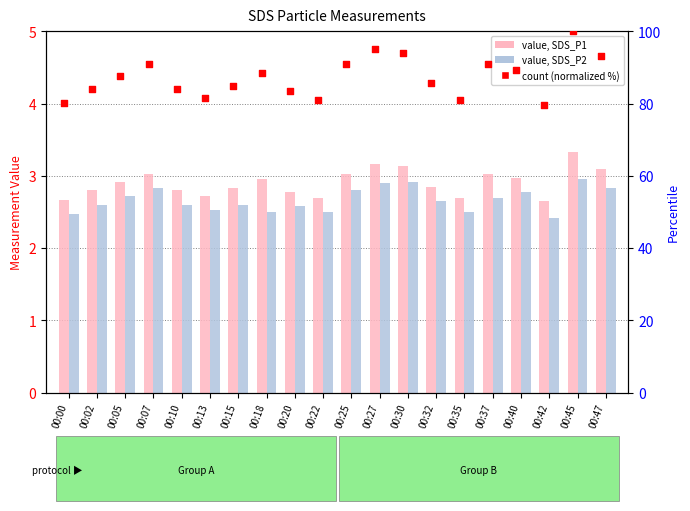

Which series has the largest total across all categories?

count (normalized %)